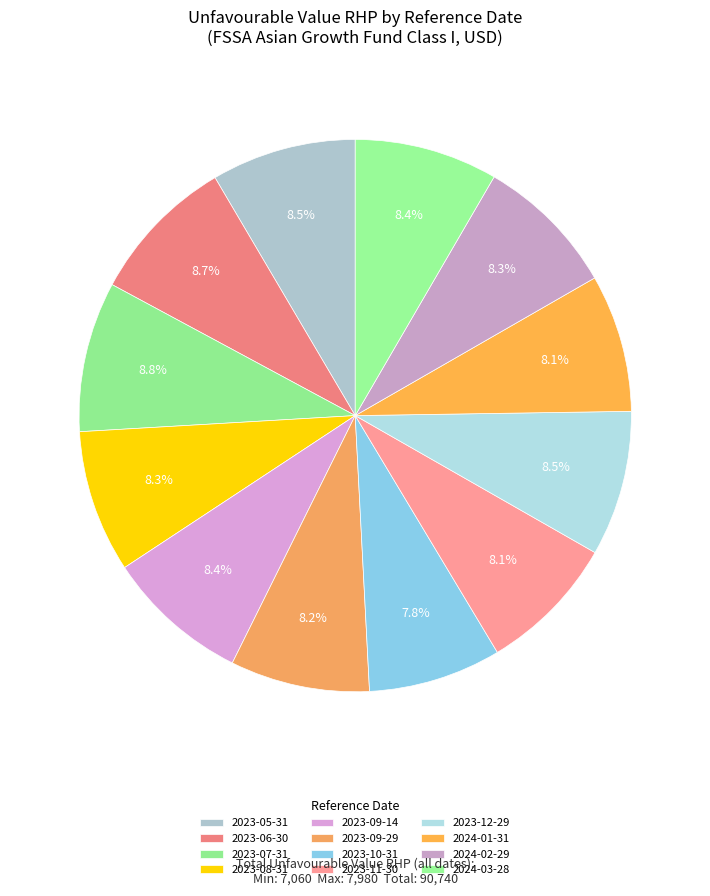

How many segments does this pie chart have?

12